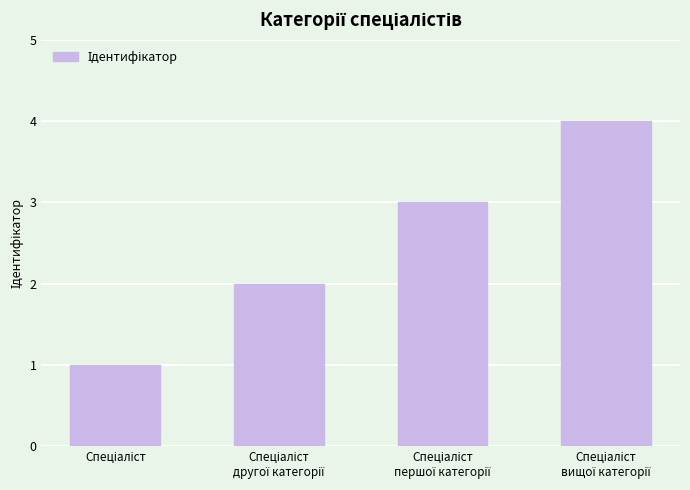

How many categories are shown in the chart?

4